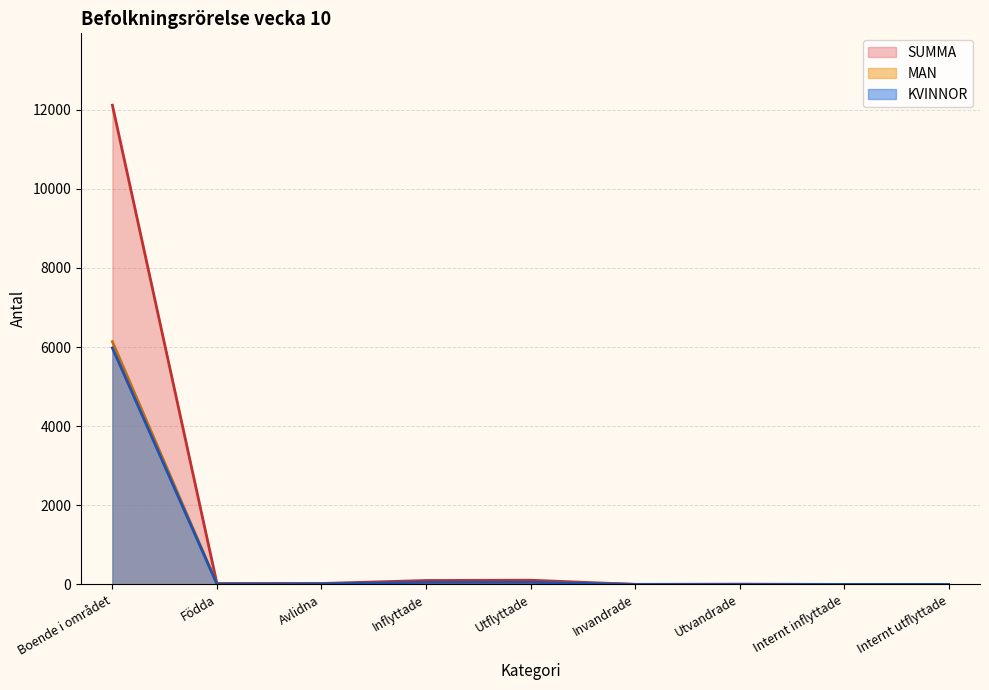

Between Utflyttade and Internt inflyttade, which series saw the biggest shift?

SUMMA